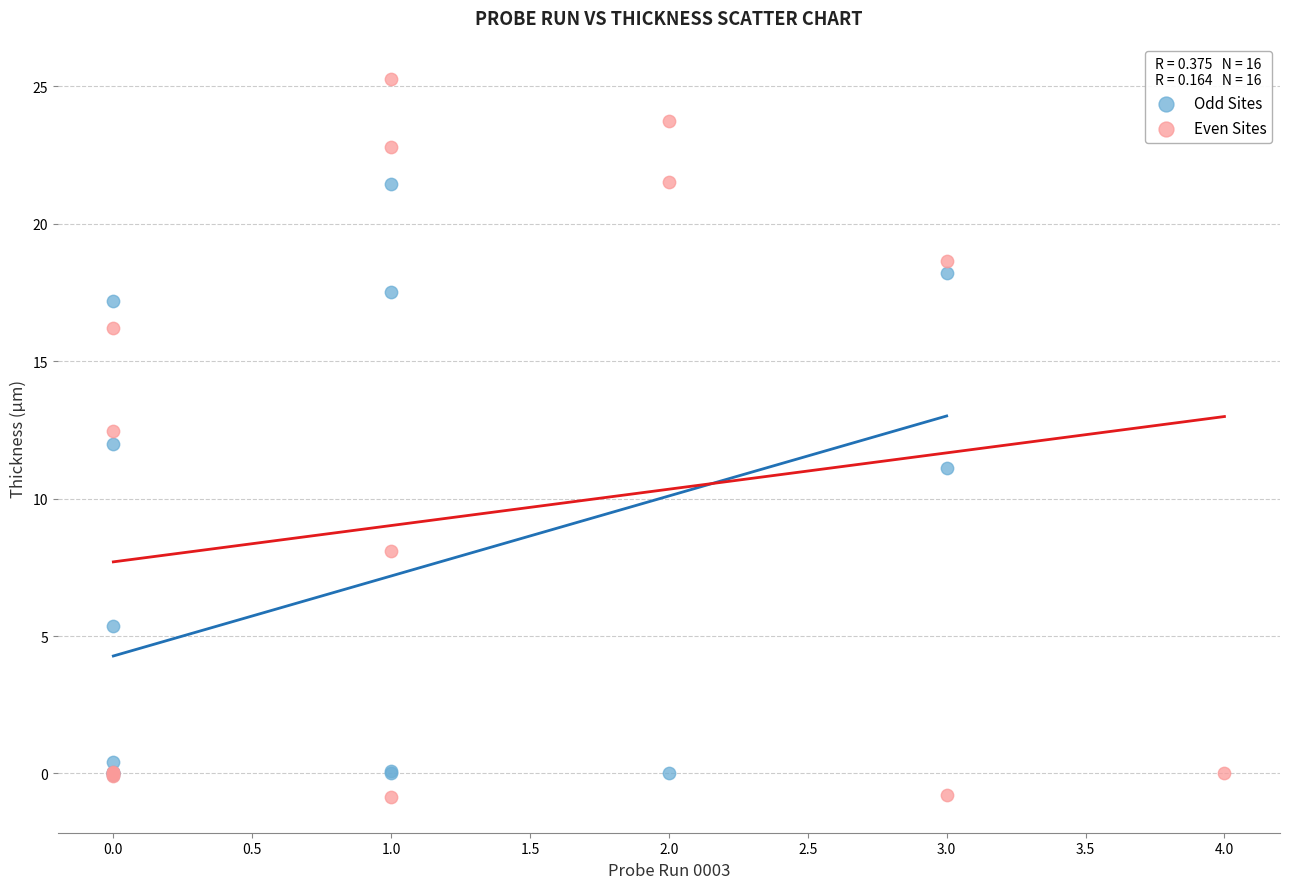

Which series has the largest Y range (max minus min)?

Even Sites